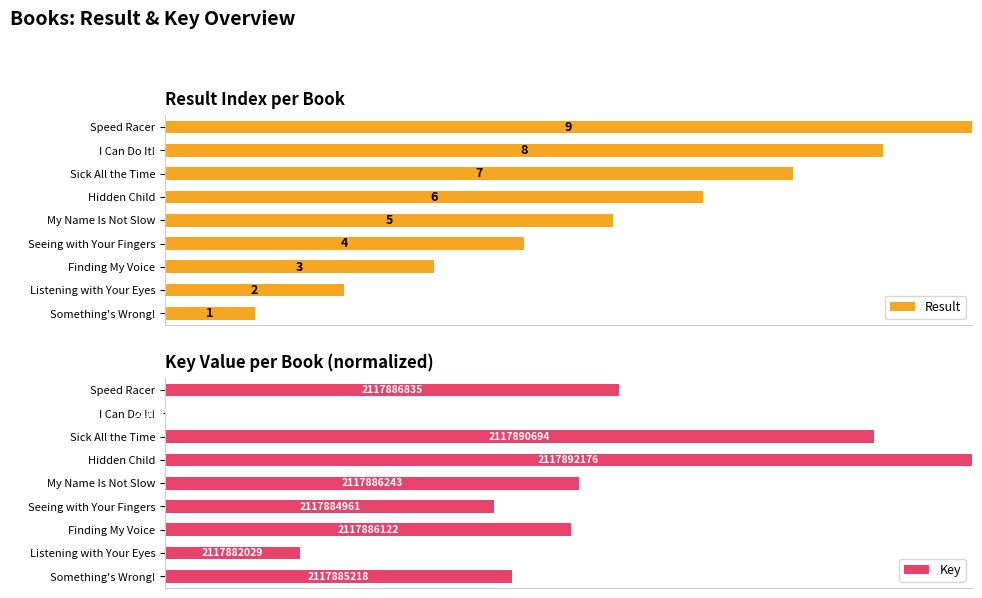

Between Sick All the Time and My Name Is Not Slow, which is larger?

Sick All the Time